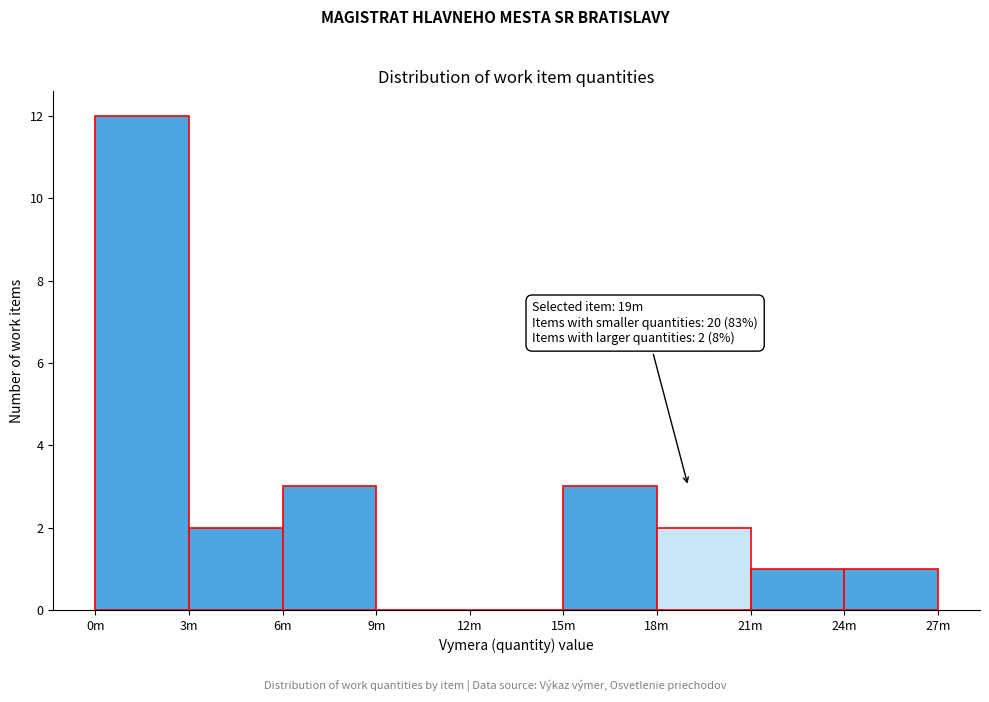

Reading left to right, what are all the values shown in this chart?

0m=12	3m=2	6m=3	9m=0	12m=0	15m=3	18m=2	21m=1	24m=1